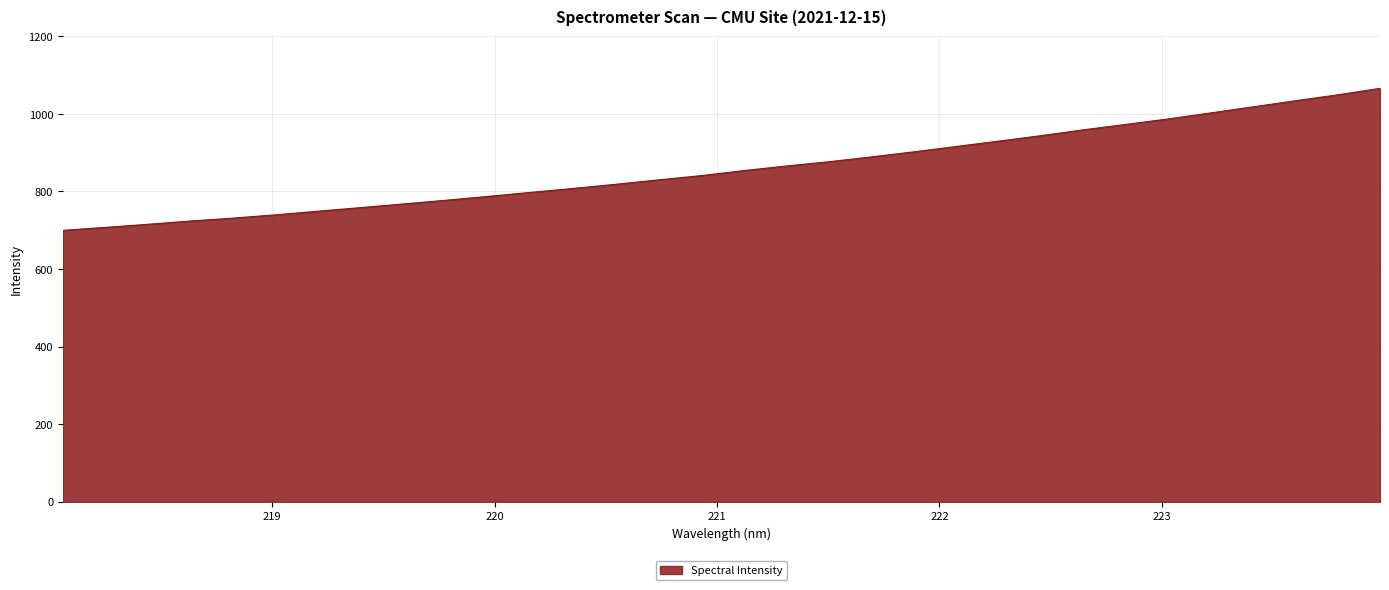

Count the number of categories in the chart.

32